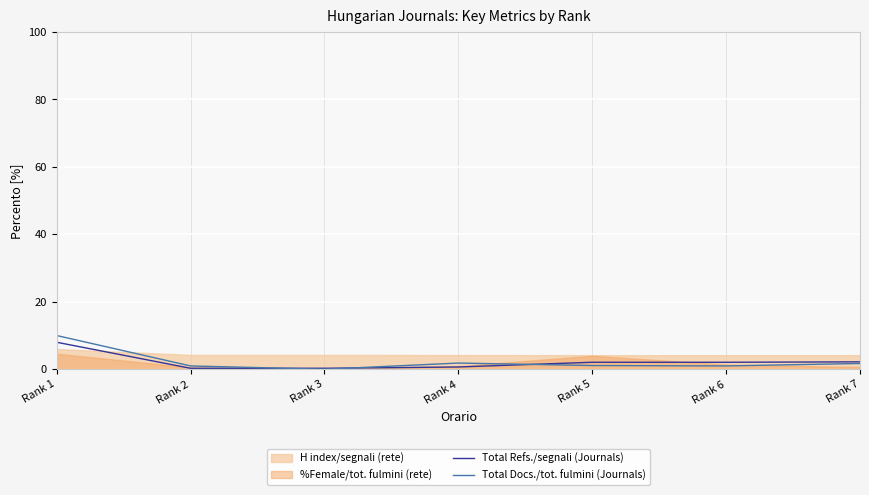

The Total Refs./segnali (Journals) series shows 0.3 at Rank 2. True or false?

True